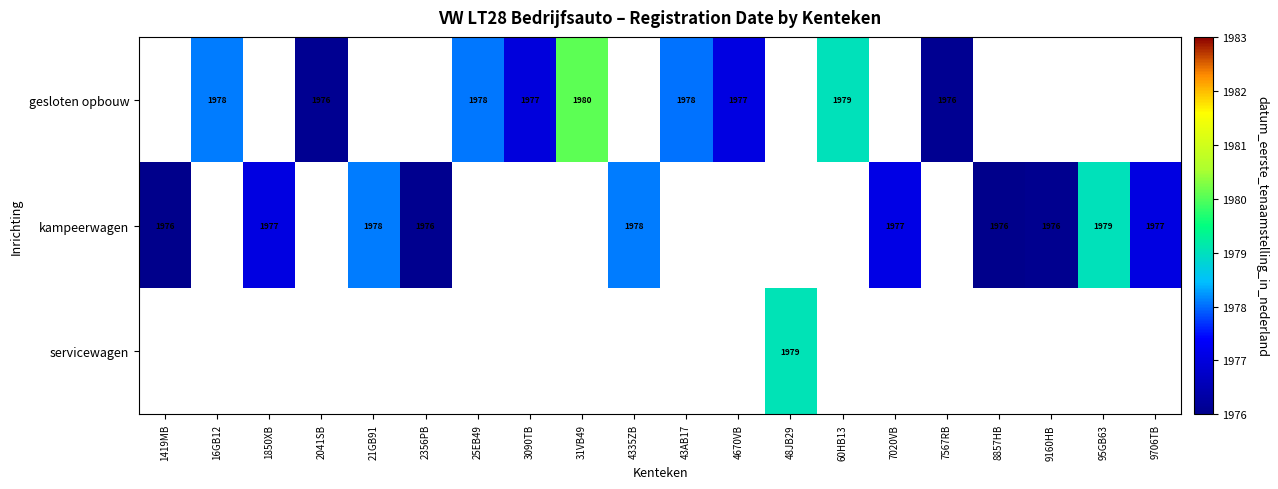

True or false: kampeerwagen has a value of 1977 at 7020VB.

True